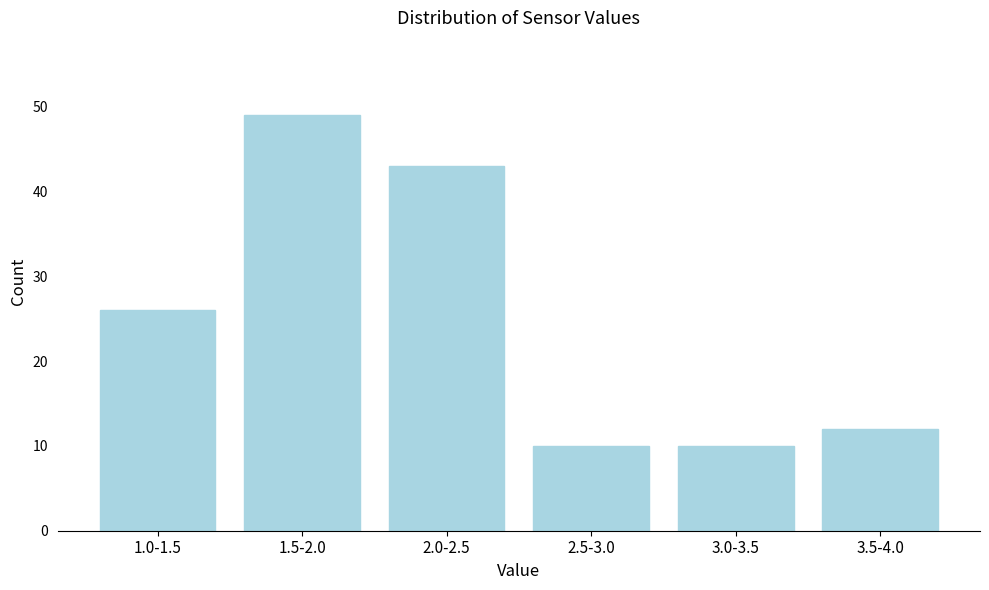

Reading right to left, what are all the values shown in this chart?

3.5-4.0=12	3.0-3.5=10	2.5-3.0=10	2.0-2.5=43	1.5-2.0=49	1.0-1.5=26